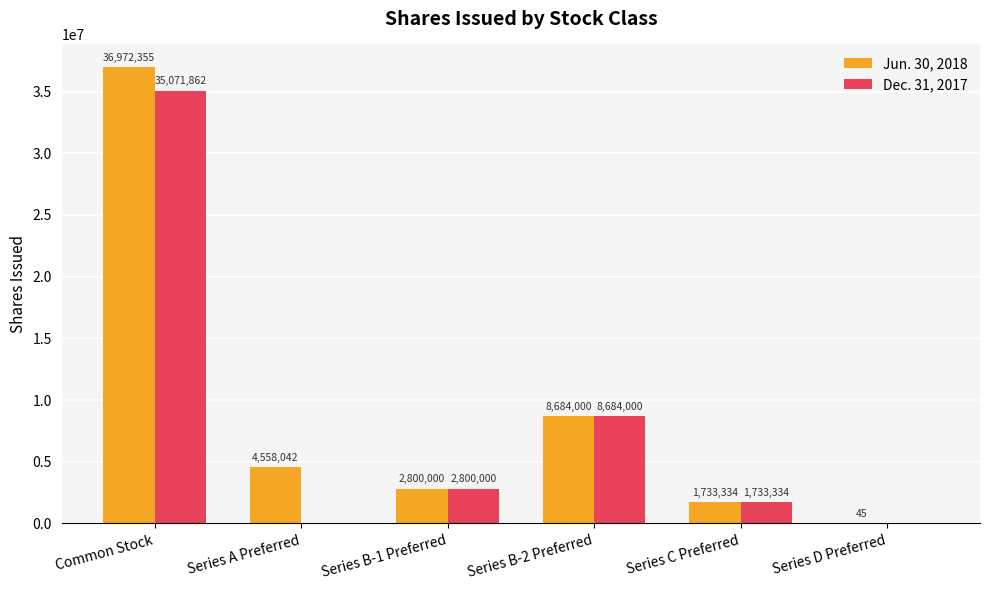

At which label is Jun. 30, 2018 closest to 18486200?

Series B-2 Preferred